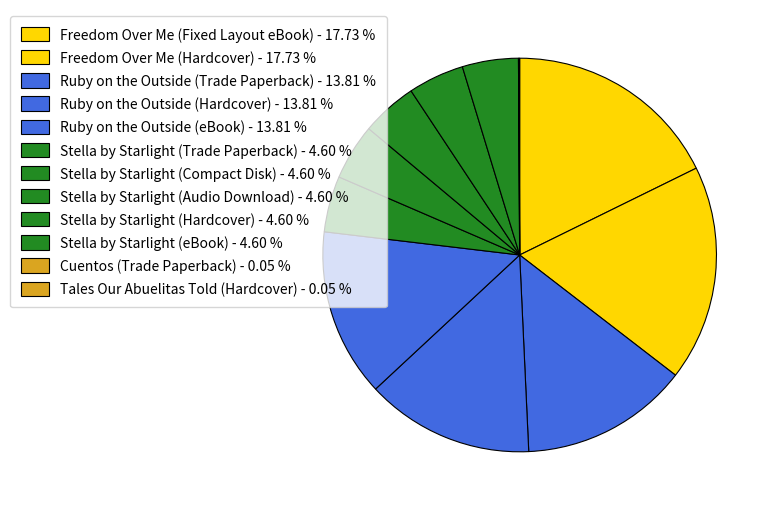

The Stella by Starlight (eBook) slice represents 5% of the pie. True or false?

True